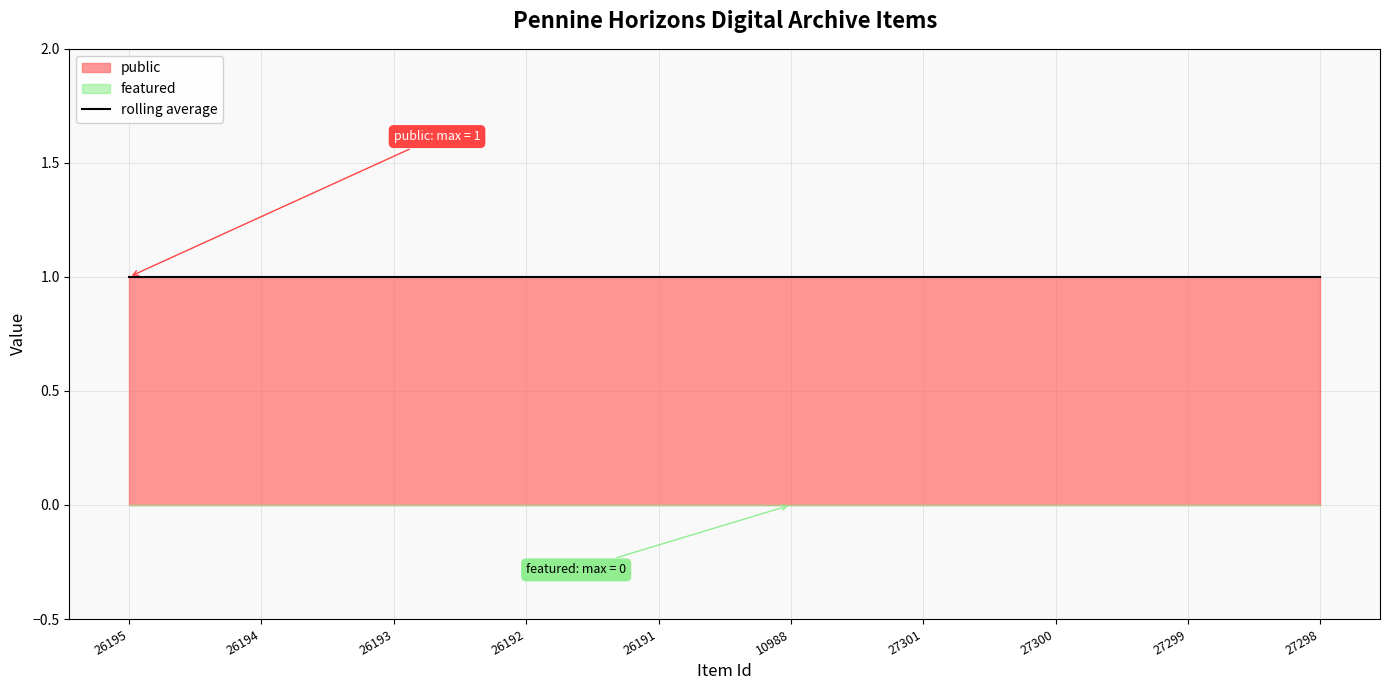

What is the label of the 9th point from the left?

27299